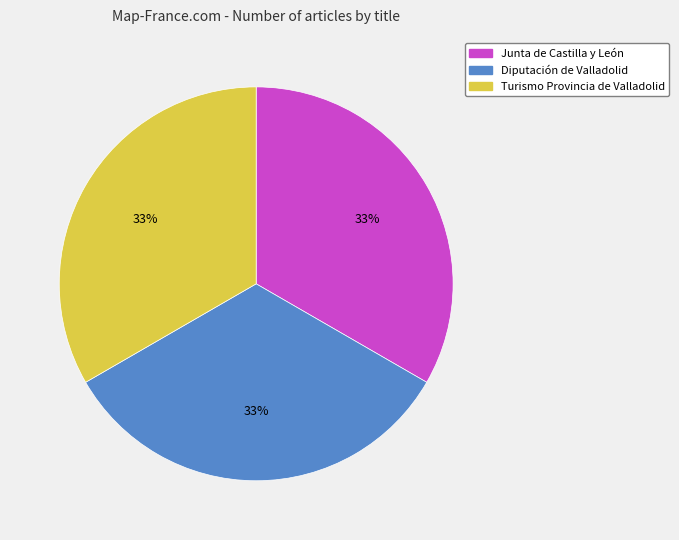

Do Junta de Castilla y León and Diputación de Valladolid together represent more than half of the pie?

Yes